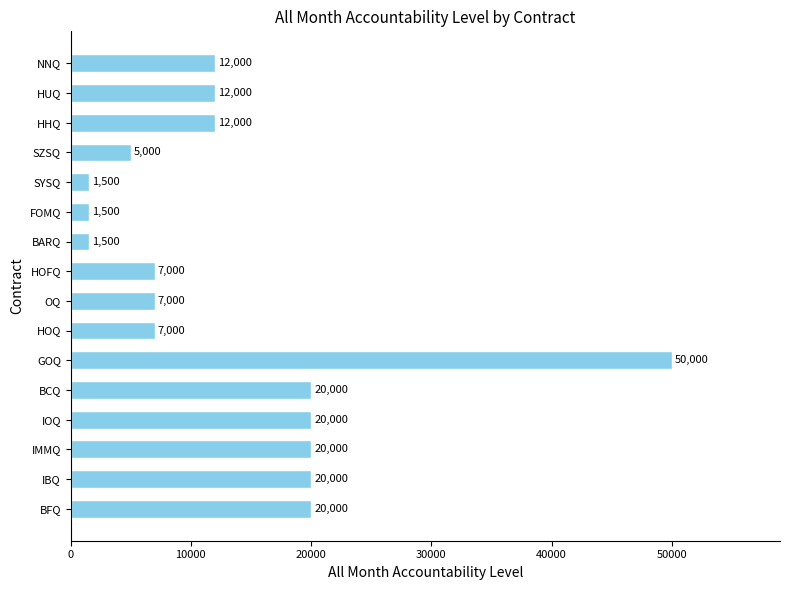

Which has a higher value, IMMQ or FOMQ?

IMMQ